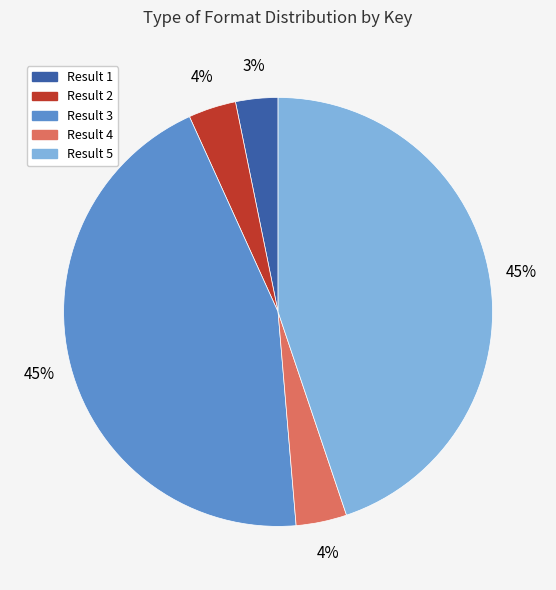

Is there a majority slice in this chart?

No